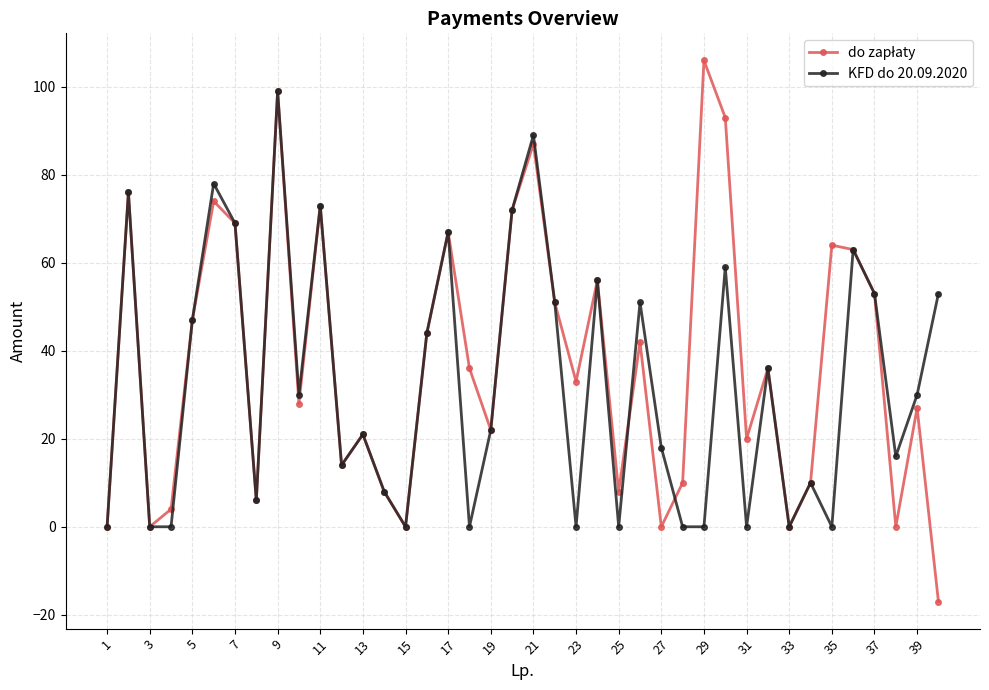

True or false: KFD do 20.09.2020 has more than 0 points higher than both neighbors.

True